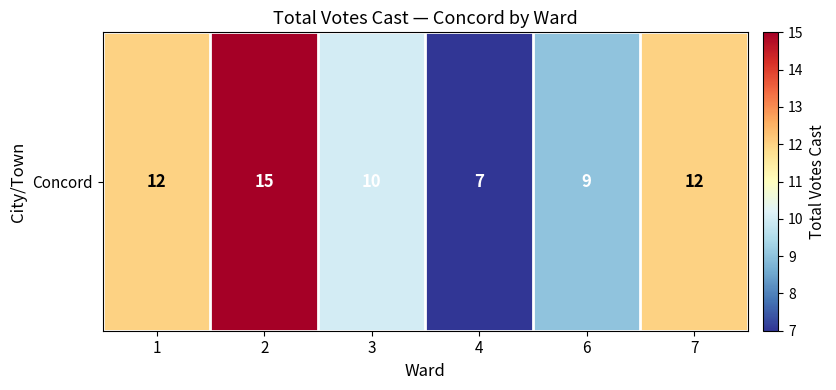

At which label is the value closest to 11?

1